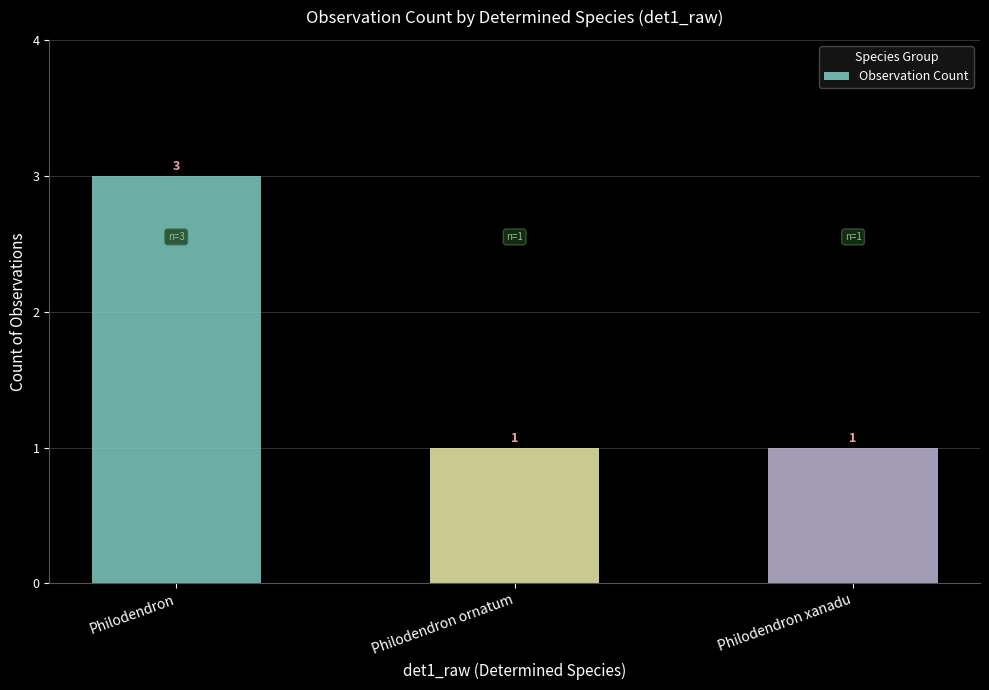

What is the label of the 1st bar from the right?

Philodendron xanadu